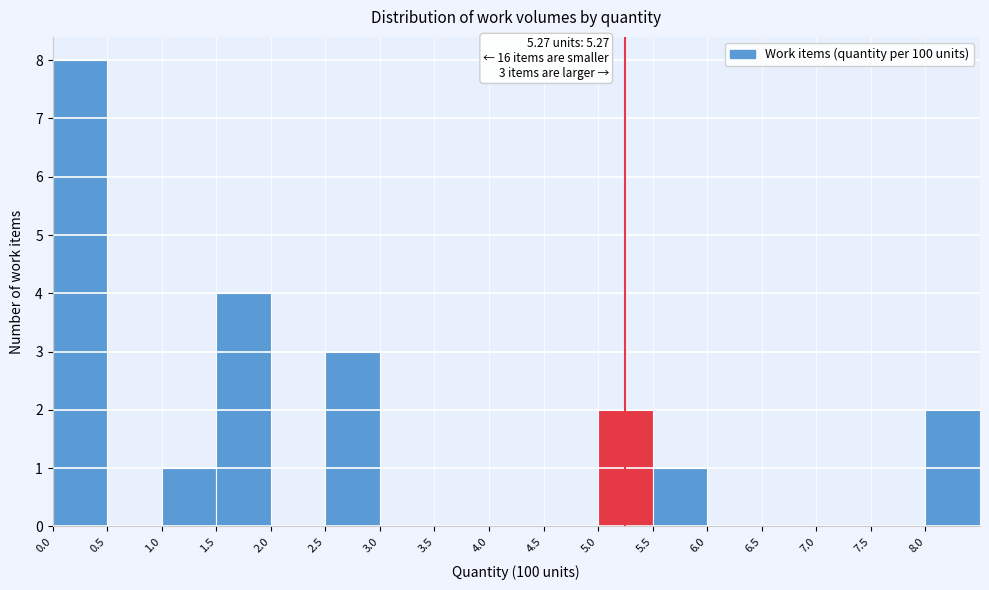

Which range on the x-axis has the tallest bar?

0.0 to 0.5